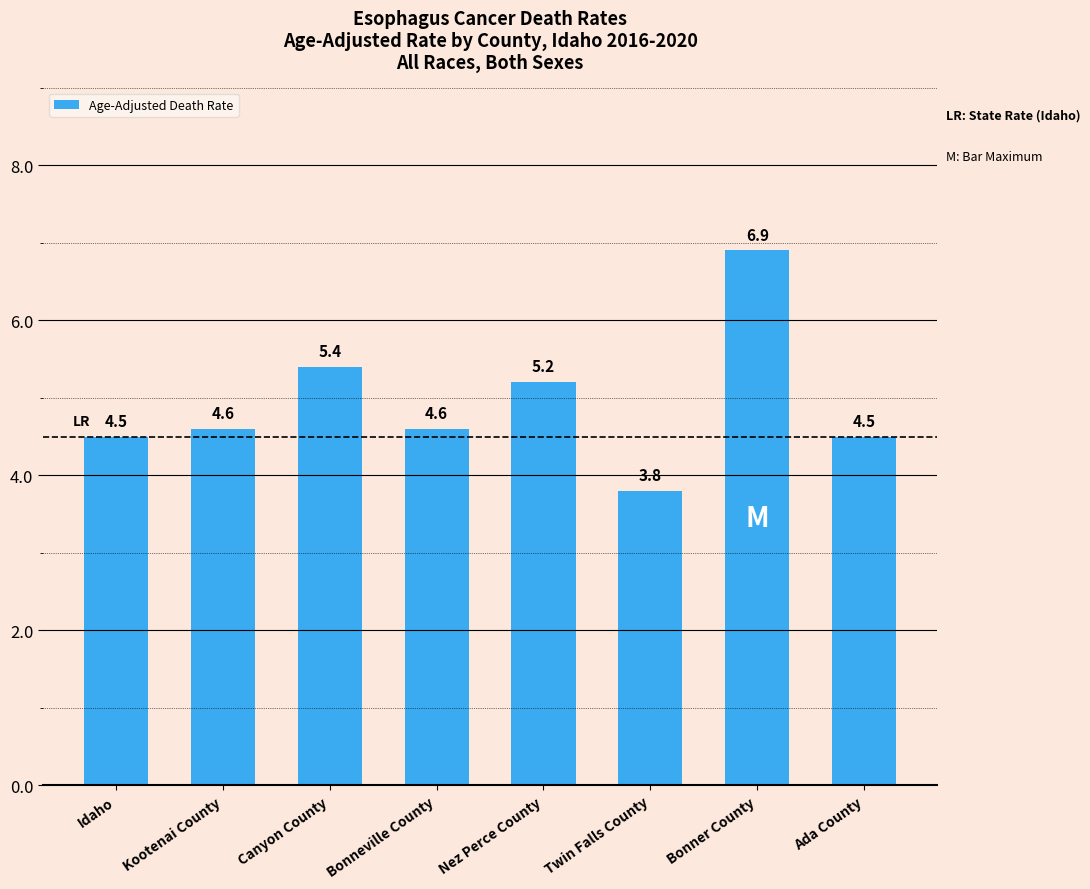

What is the change in value from Canyon County to Bonner County?

+1.5